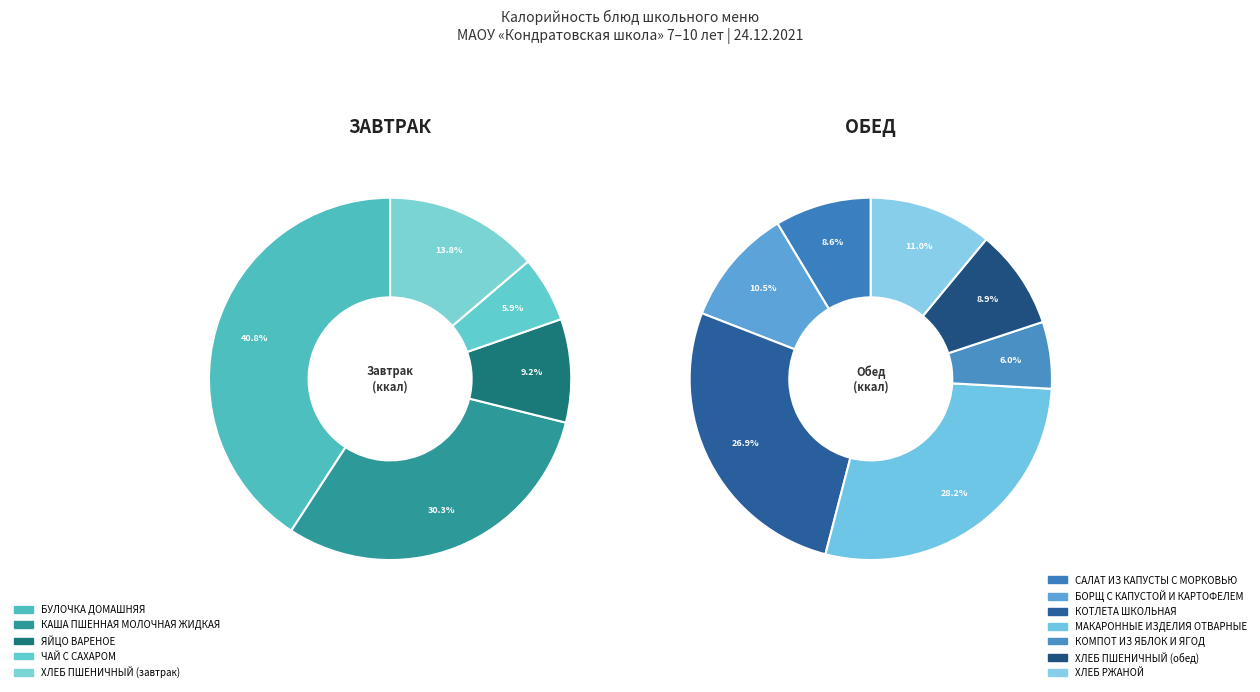

Does any single category account for the majority?

No